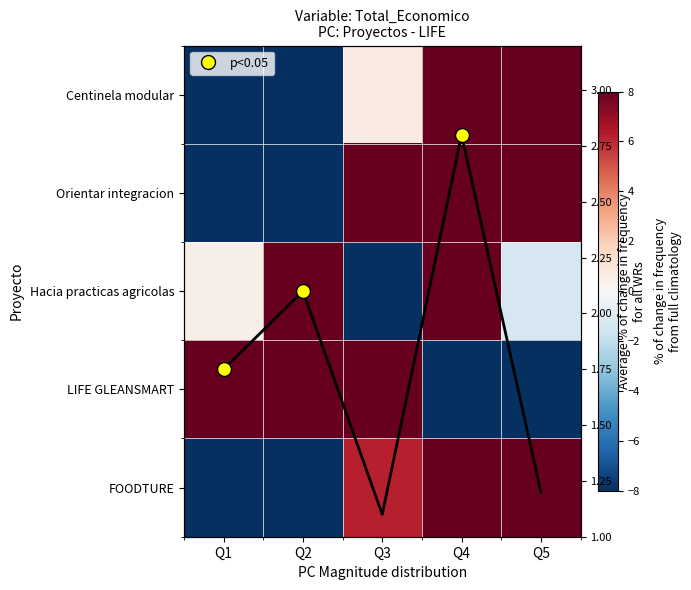

True or false: Orientar integracion has a value of 34.7 at Q4.

False